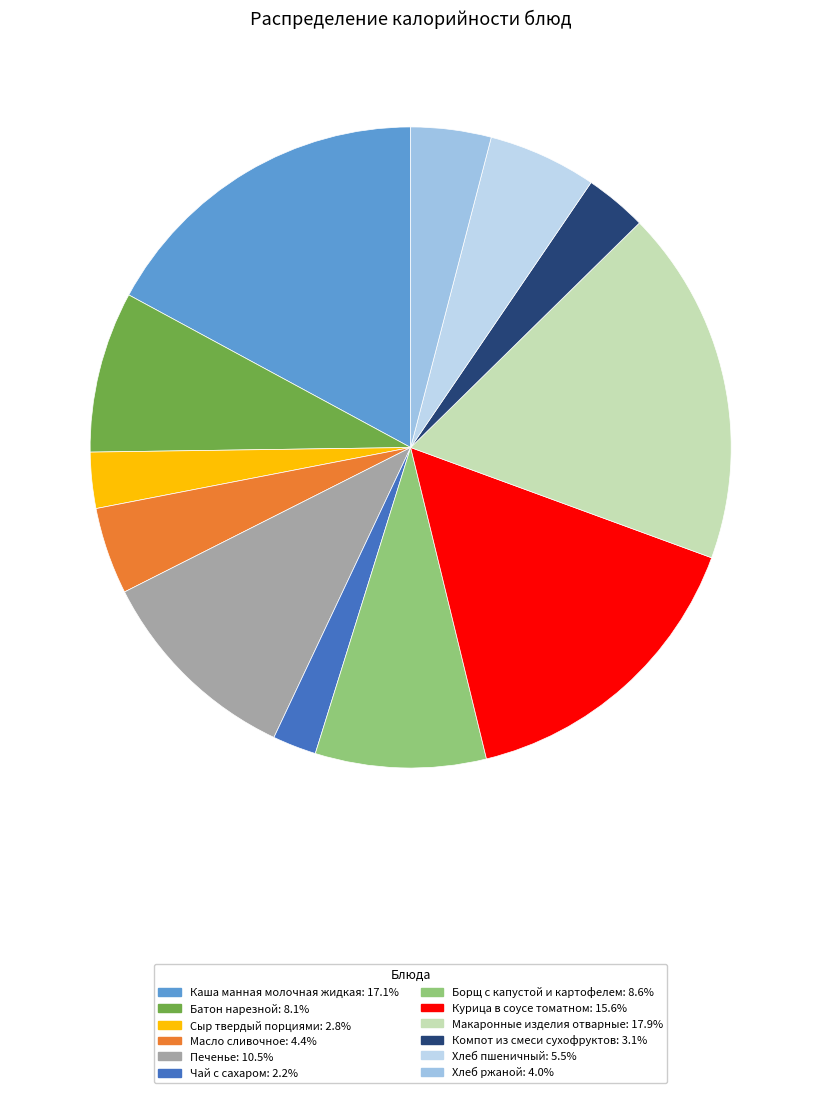

Is it true that Хлеб ржаной is 1% of the pie?

False